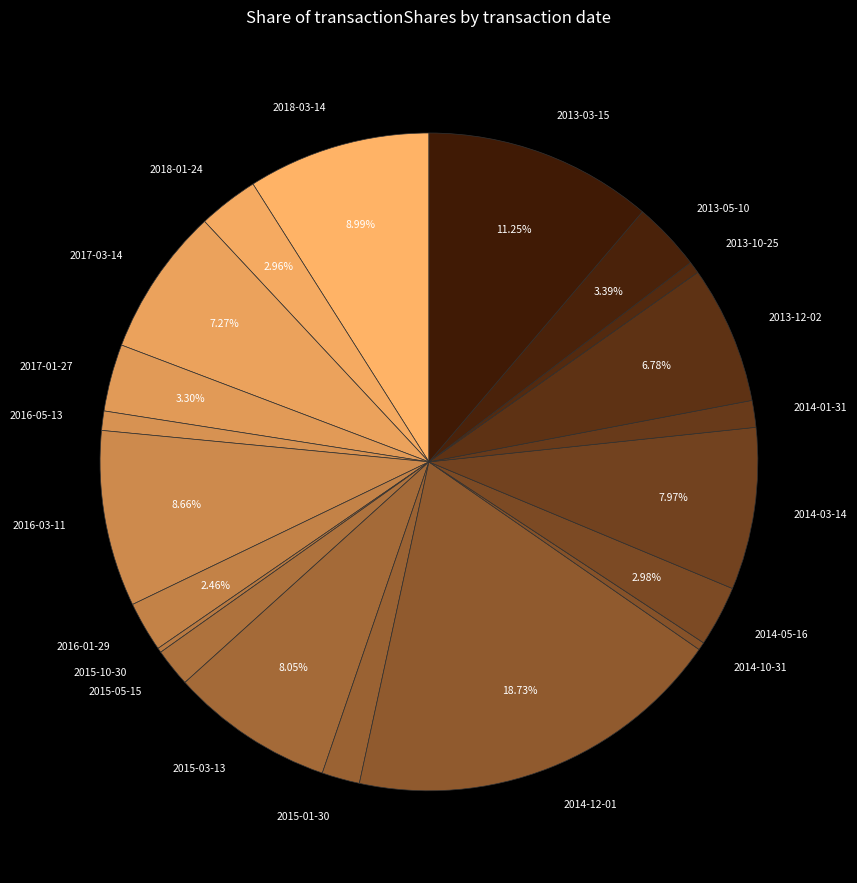

Does 2016-05-13 account for over 50% of the chart?

No